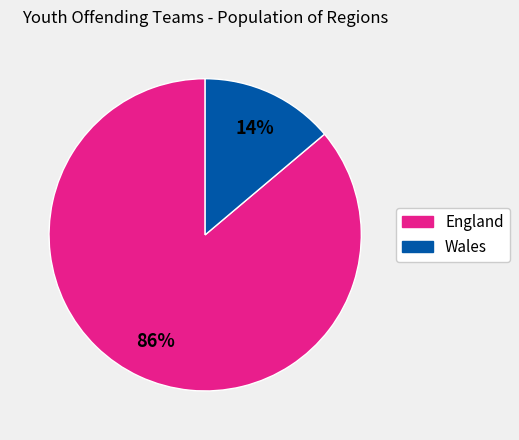

Between Wales and England, which is larger?

England